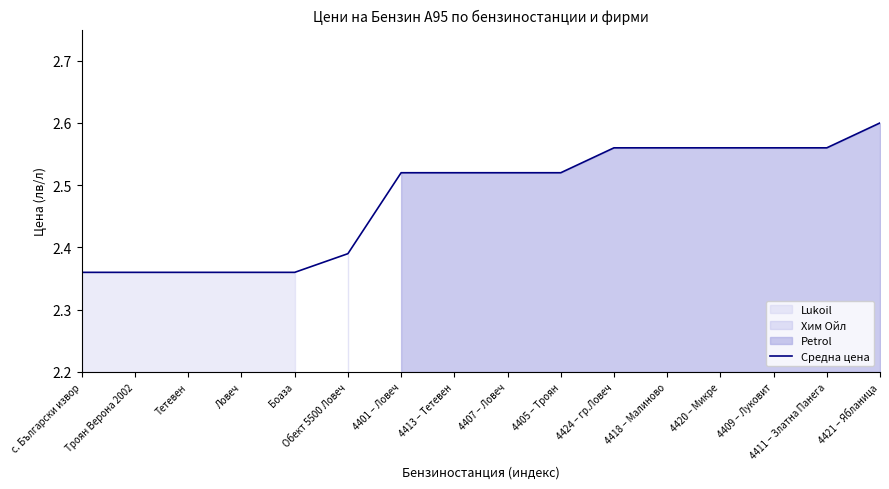

What is the smallest value displayed?

2.4